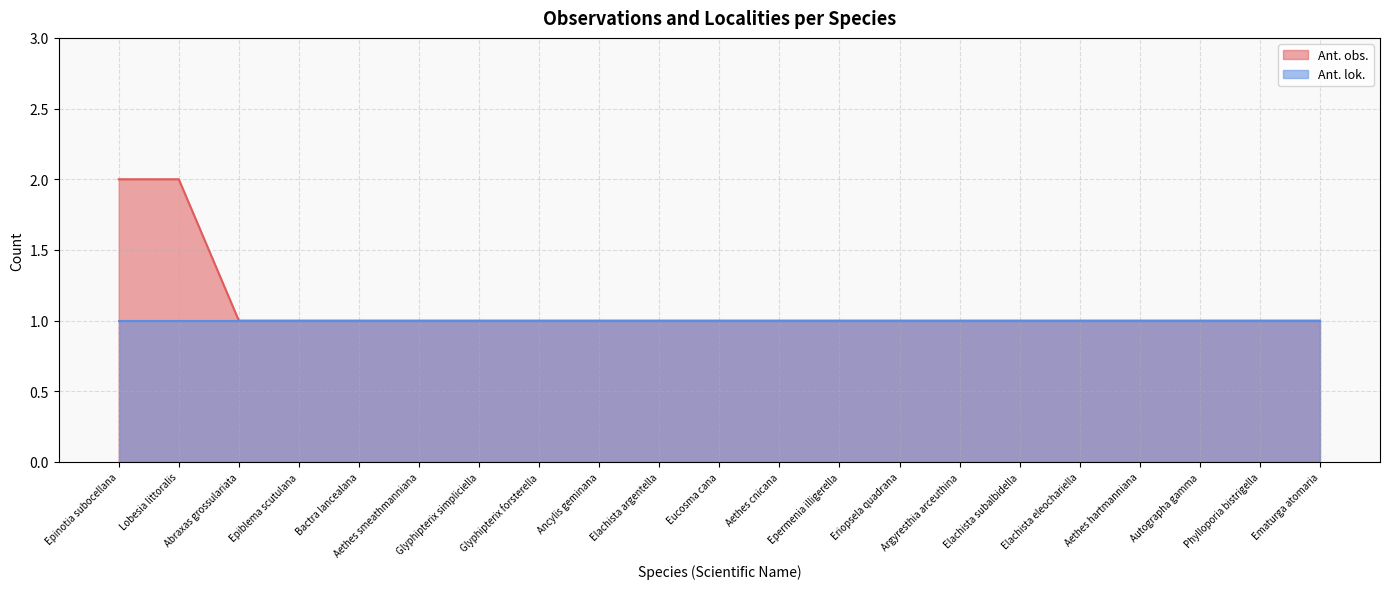

Which category has the highest value across all series?

Epinotia subocellana